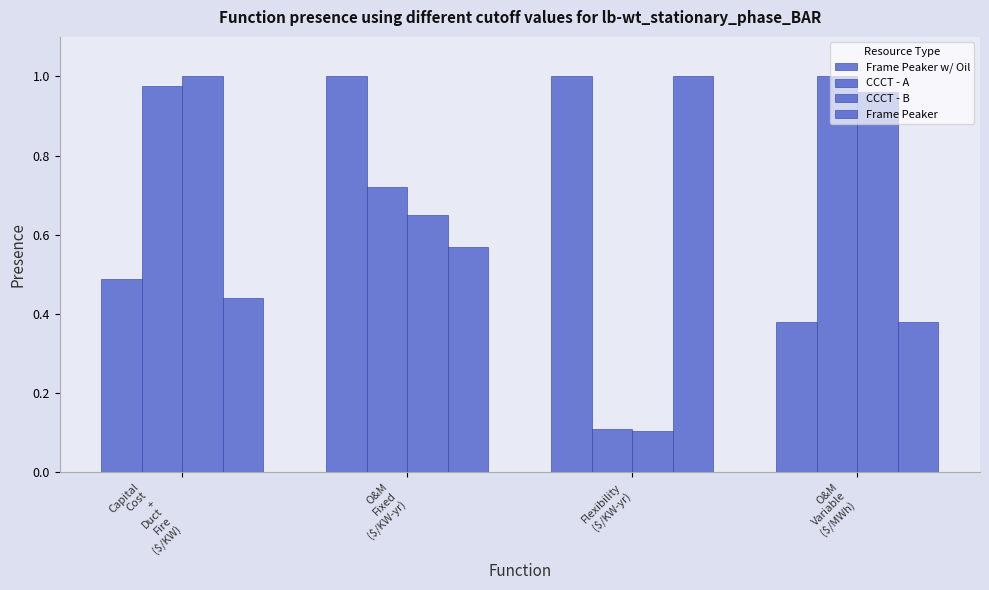

What is the label of the 3rd bar from the left?

Flexibility
($/KW-yr)